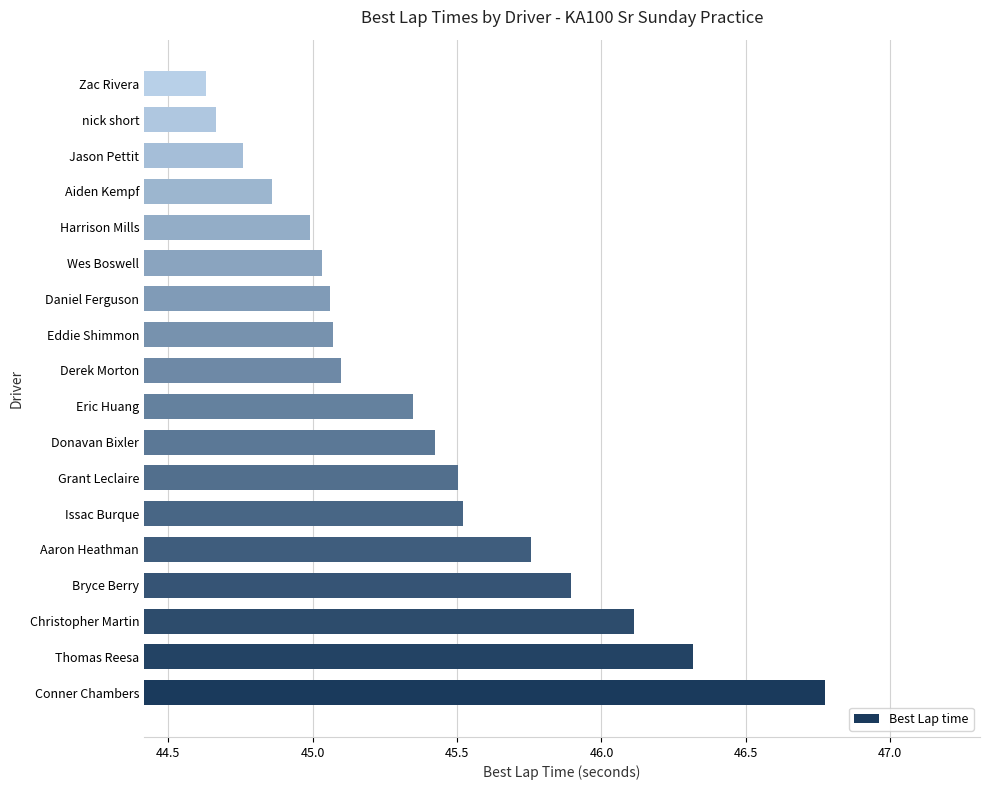

What is the difference between the maximum and minimum values?

2.1